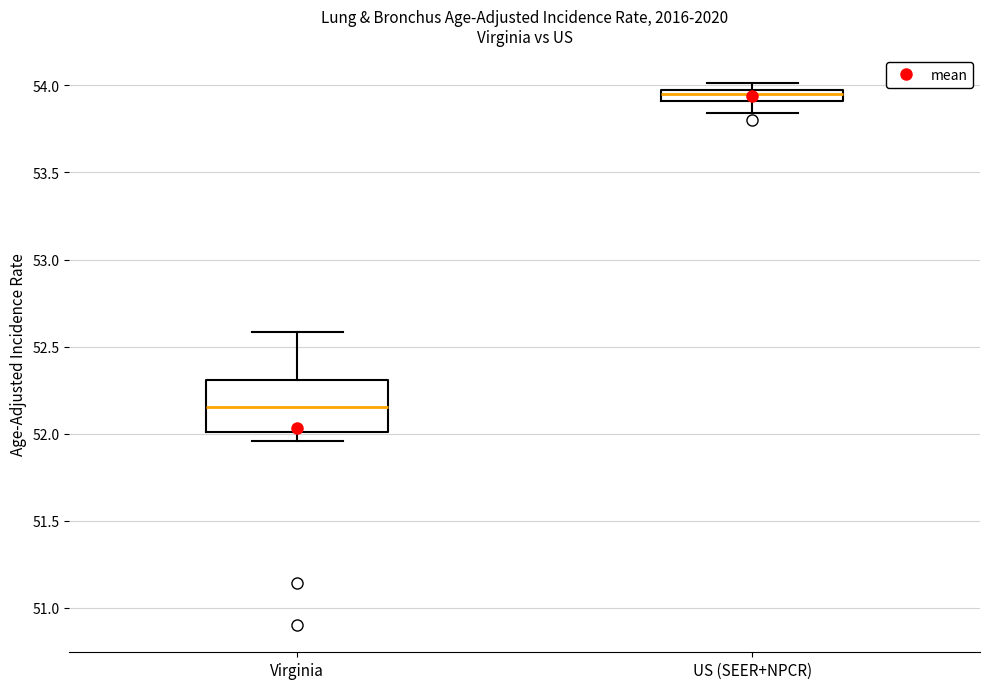

Which box's median line is the highest?

US (SEER+NPCR)